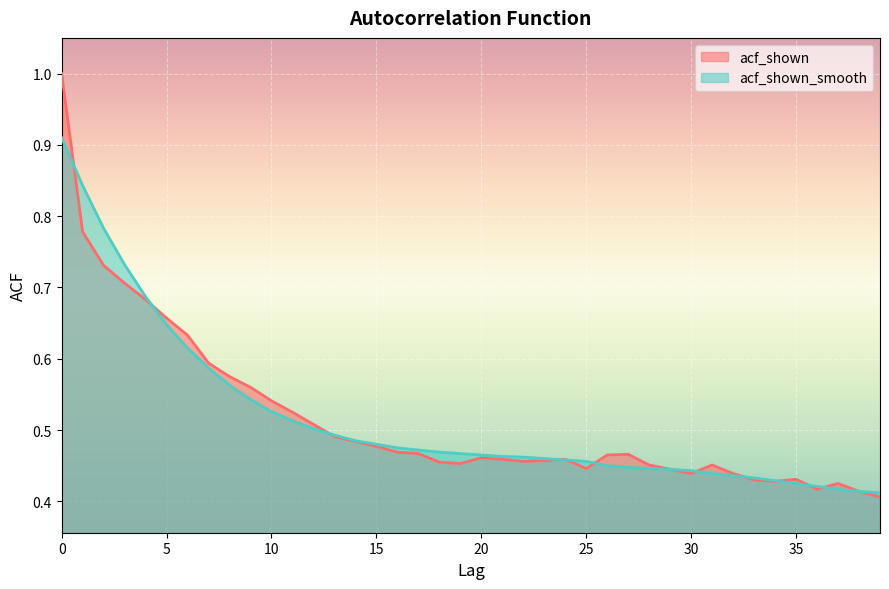

At which category does acf_shown reach its first local valley?

19